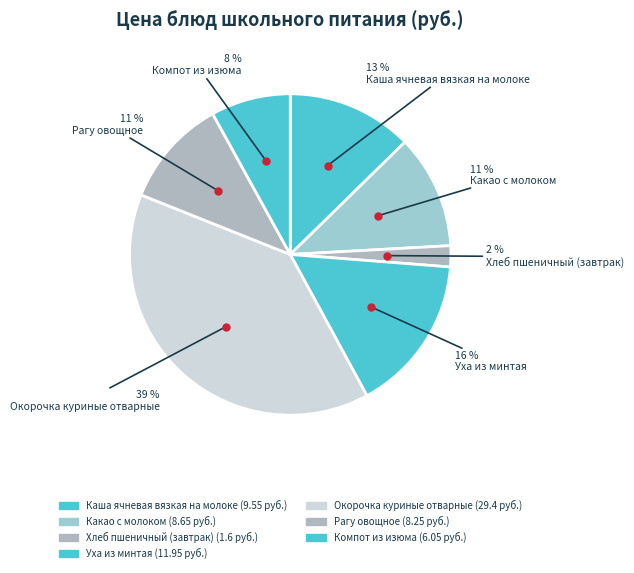

How many slices are in this pie chart?

7